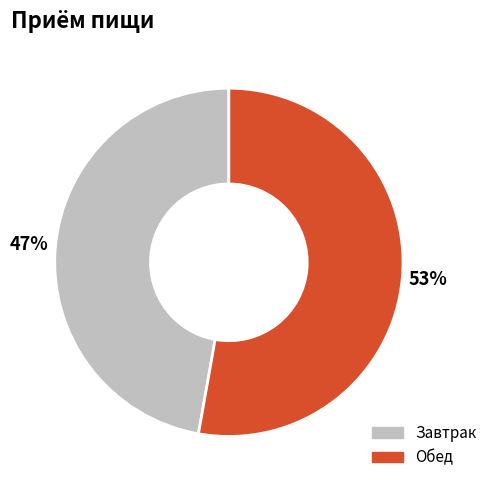

Rank the categories by value from lowest to highest.

Завтрак, Обед